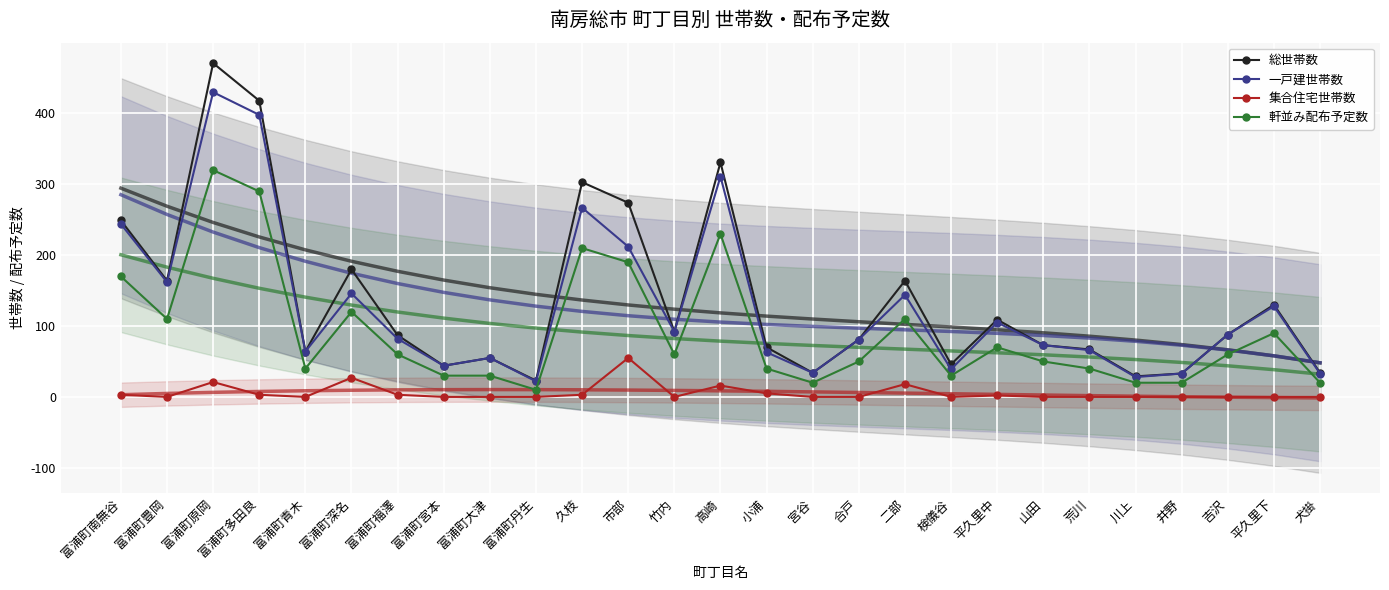

What is the difference between the highest and lowest values at 竹内?

92